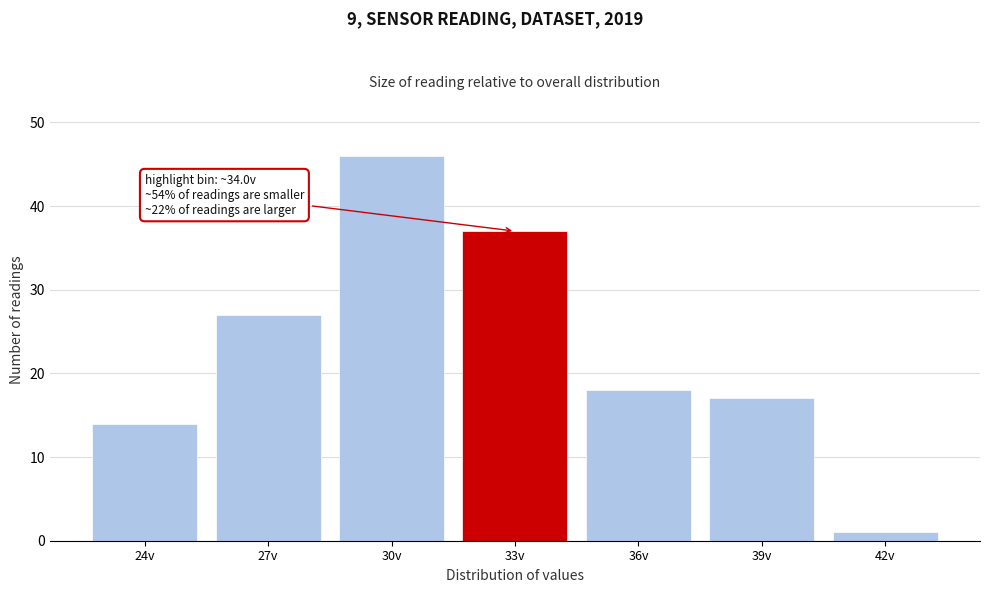

Reading right to left, extract all data points from this chart.

42v=1	39v=17	36v=18	33v=37	30v=46	27v=27	24v=14